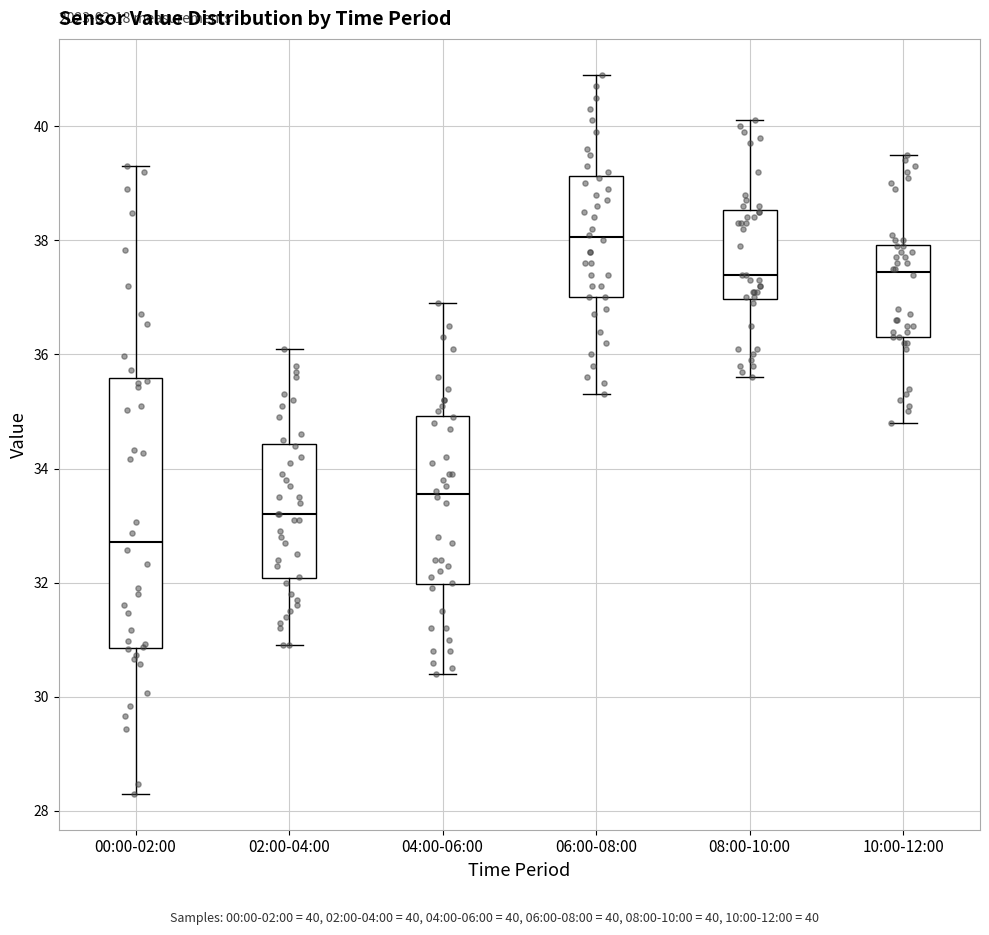

Reading left to right, read every box against the y-axis: the position of its median line, the range the box covers, and the ends of its whiskers. The values are not printed on the chart, so give them approximately, as read against the axis.

00:00-02:00: median 32.8, box 30.8 to 35.6, whiskers 28.4 to 39.4
02:00-04:00: median 33.2, box 32.0 to 34.4, whiskers 31.0 to 36.2
04:00-06:00: median 33.6, box 32.0 to 35.0, whiskers 30.4 to 37.0
06:00-08:00: median 38.0, box 37.0 to 39.2, whiskers 35.4 to 41.0
08:00-10:00: median 37.4, box 37.0 to 38.6, whiskers 35.6 to 40.2
10:00-12:00: median 37.4, box 36.4 to 38.0, whiskers 34.8 to 39.6